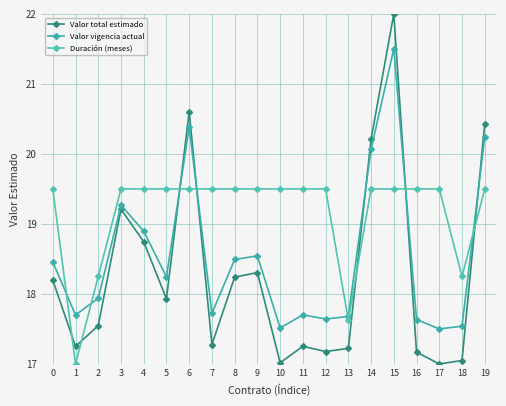

What is the value of the Valor vigencia actual point at the 16th from the left?

21.5